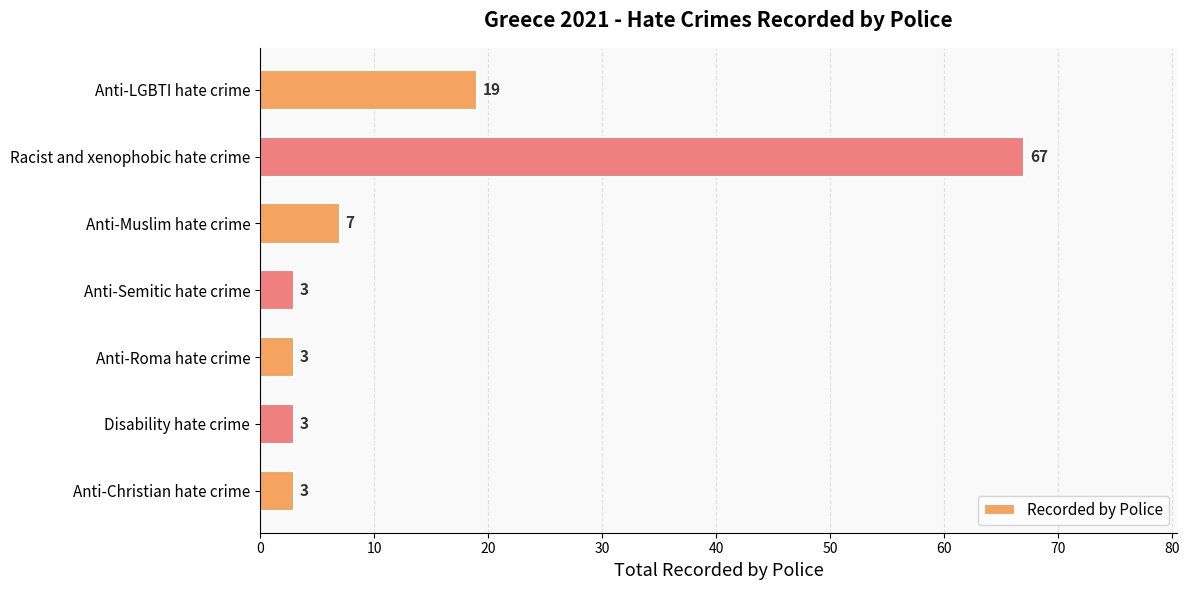

Is it true that the value at Racist and xenophobic hate crime is 67?

True